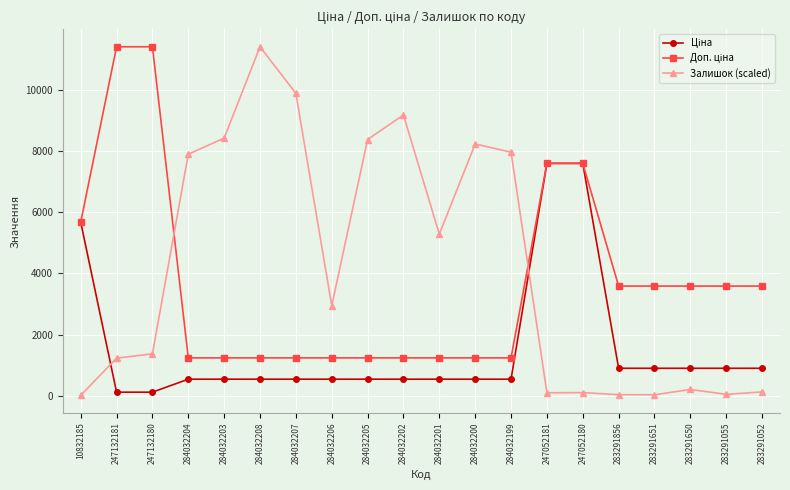

At how many categories does at least one series exceed 2346?

20